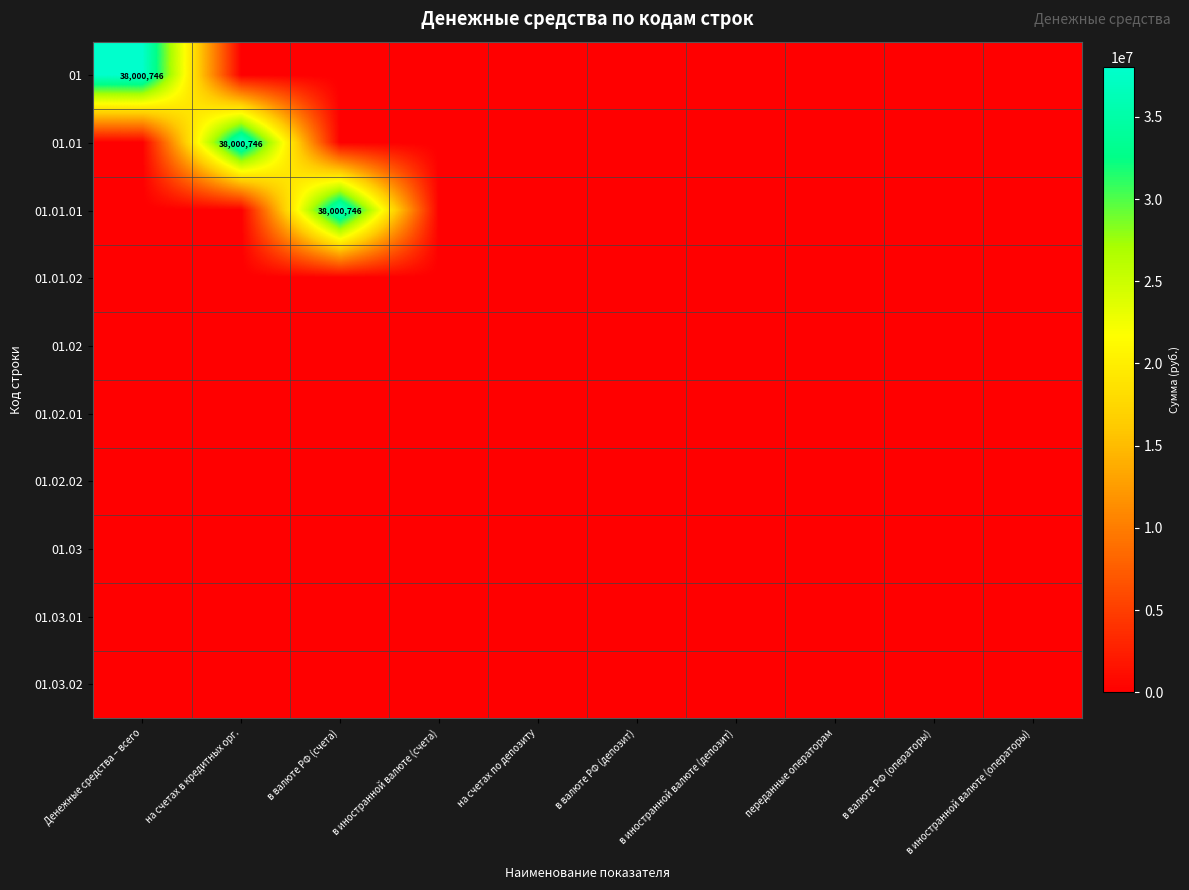

The 01.03.01 series shows 0.0 at в валюте РФ (депозит). True or false?

True